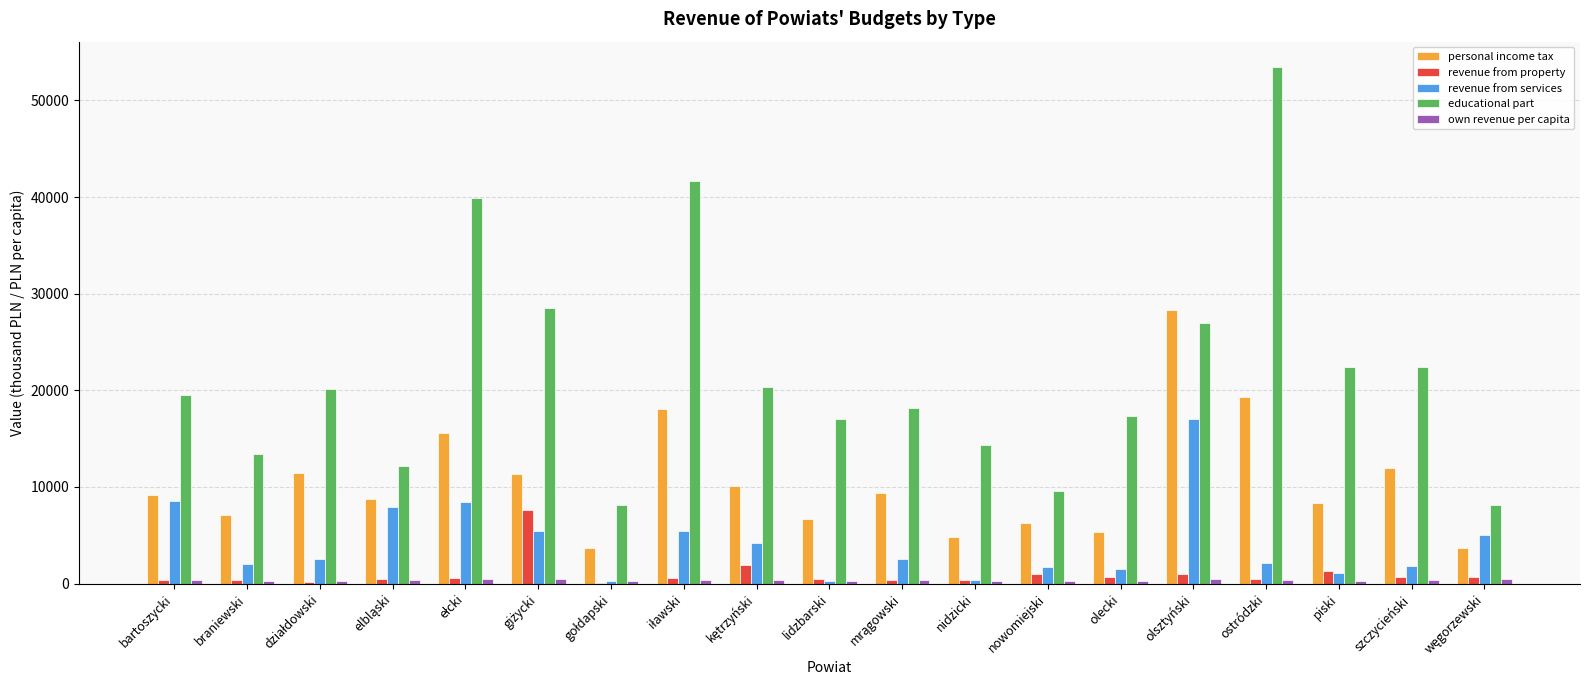

How many groups of bars are there?

19